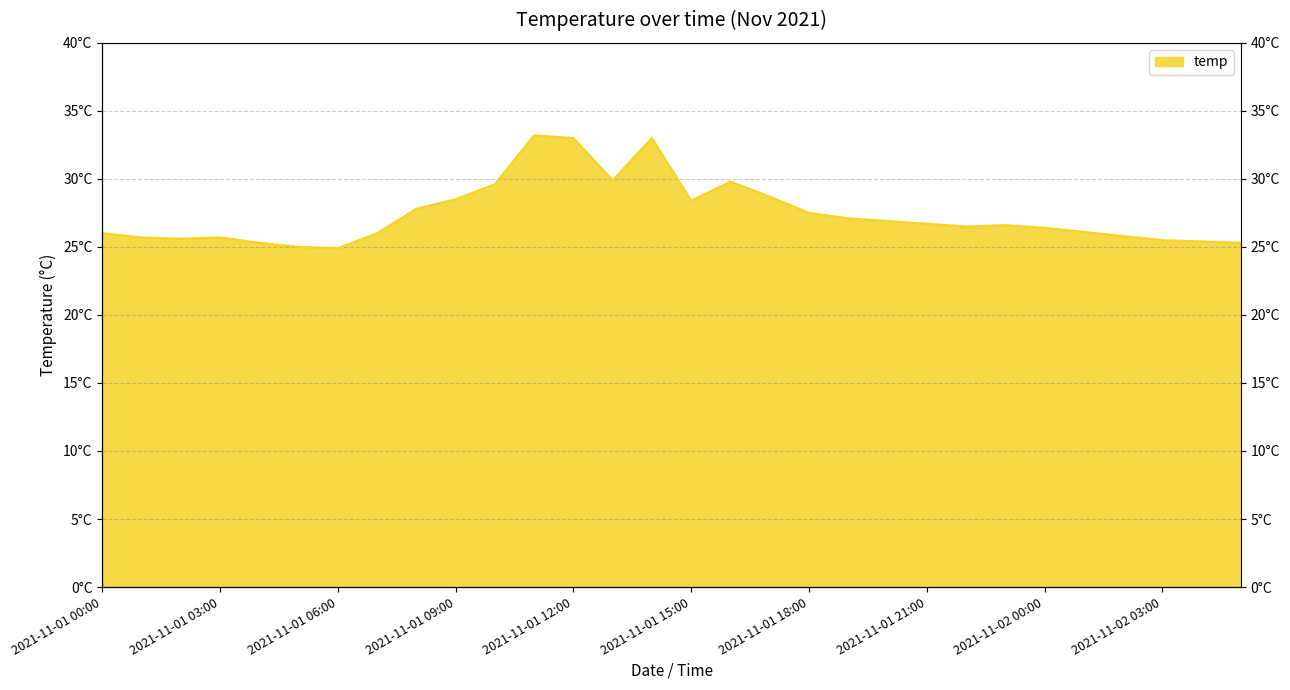

Which category has the highest value across all series?

2021-11-01 11:00